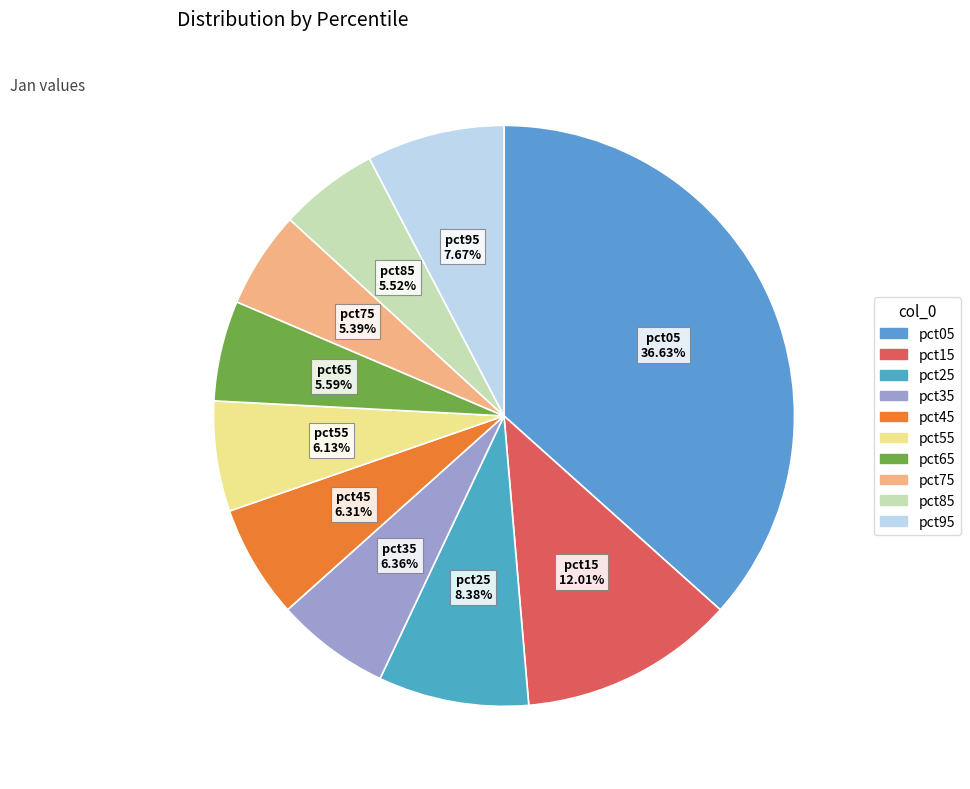

What portion of the pie excludes pct75?

94.6%